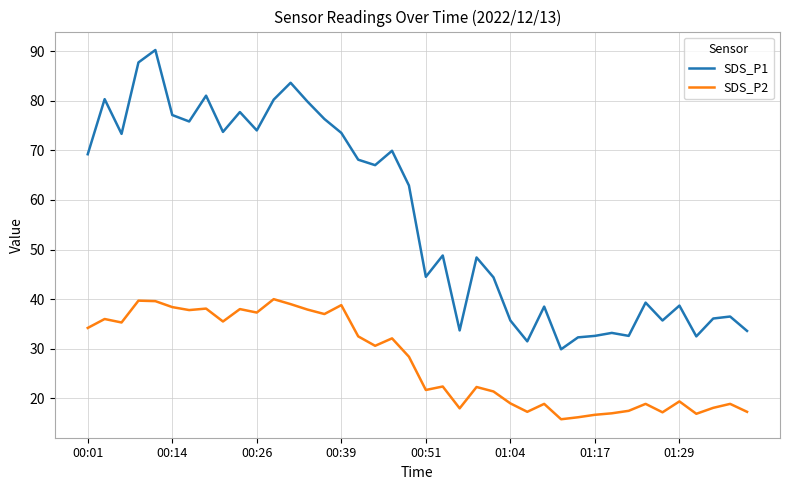

Which series has the widest spread of values?

SDS_P1